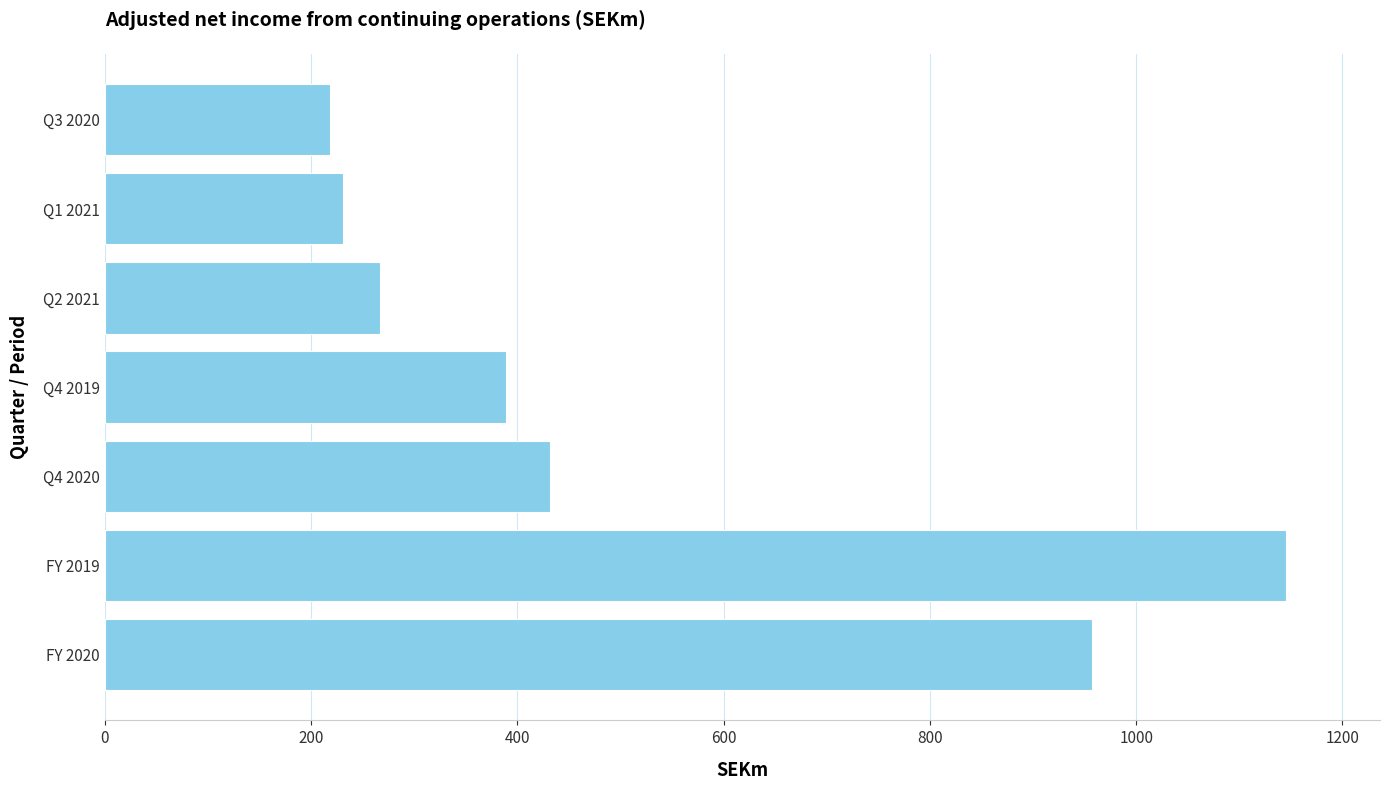

What is the minimum value shown in the chart?

218.6